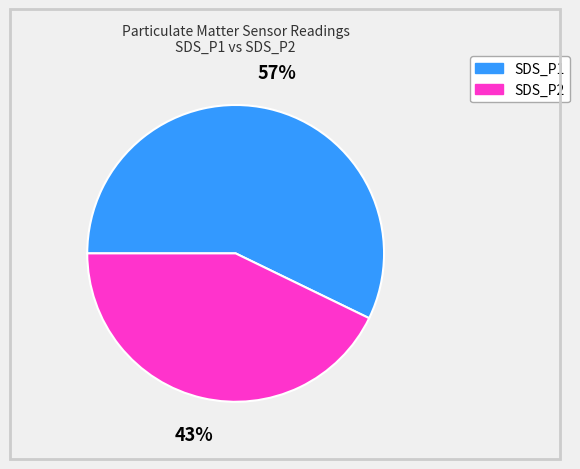

Combined, do SDS_P1 and SDS_P2 account for over 50%?

Yes